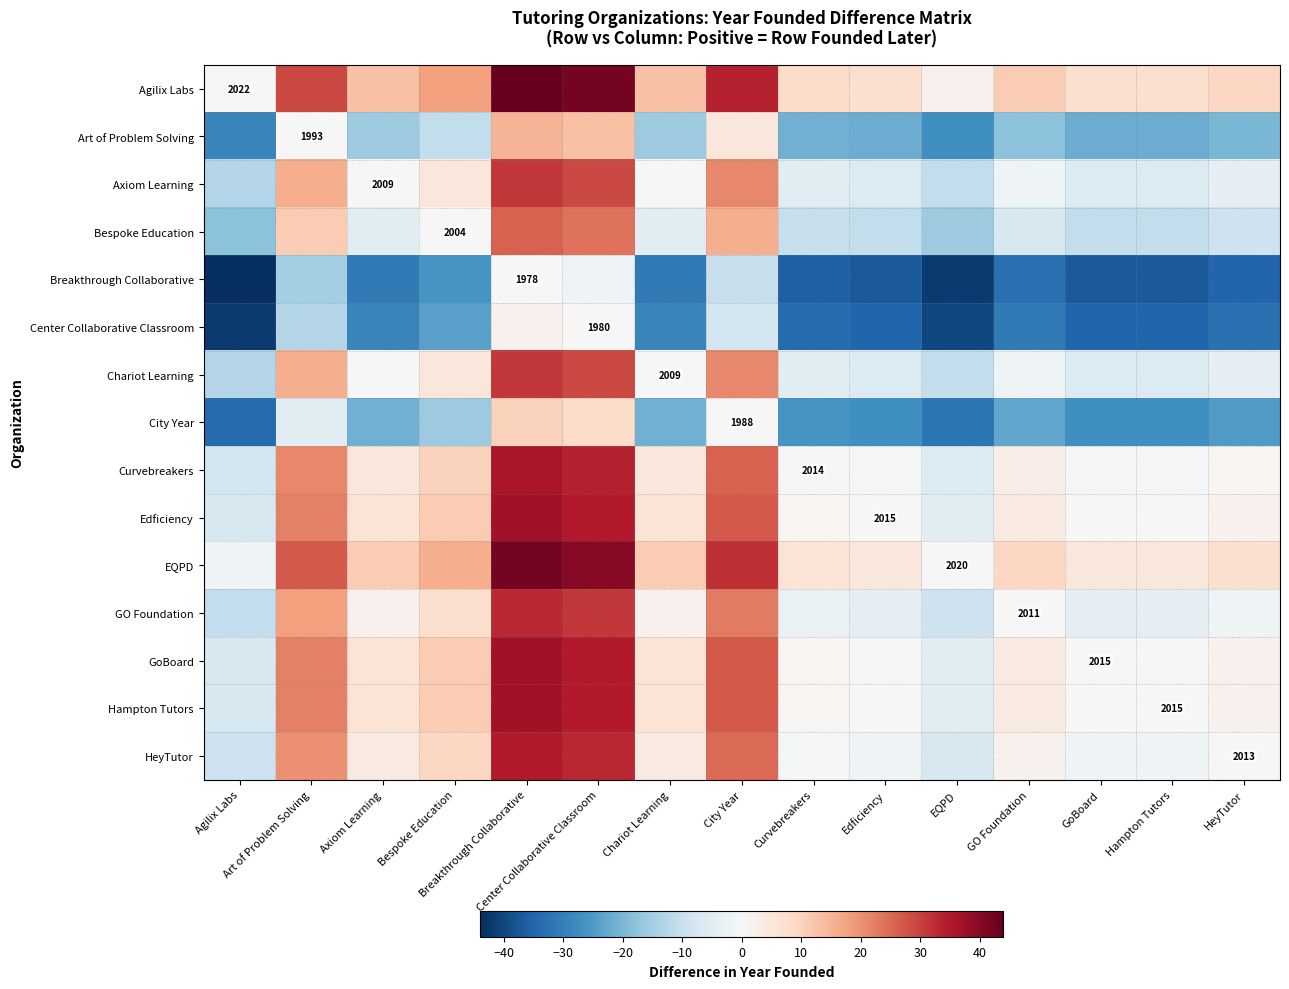

How many distinct data groups are displayed?

15